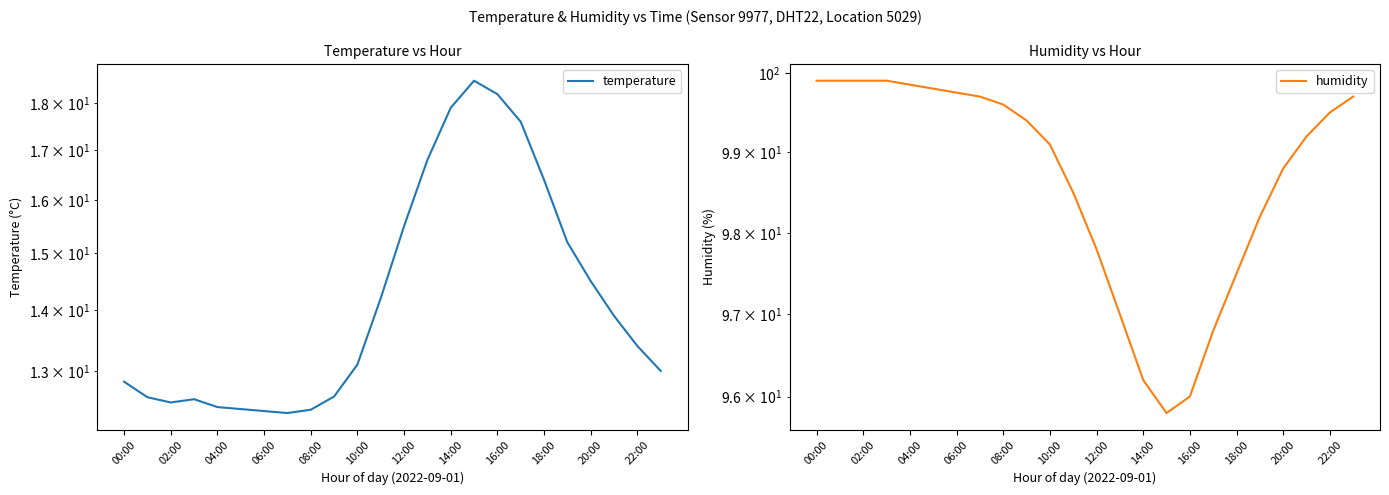

Which series has the largest range (max minus min)?

temperature